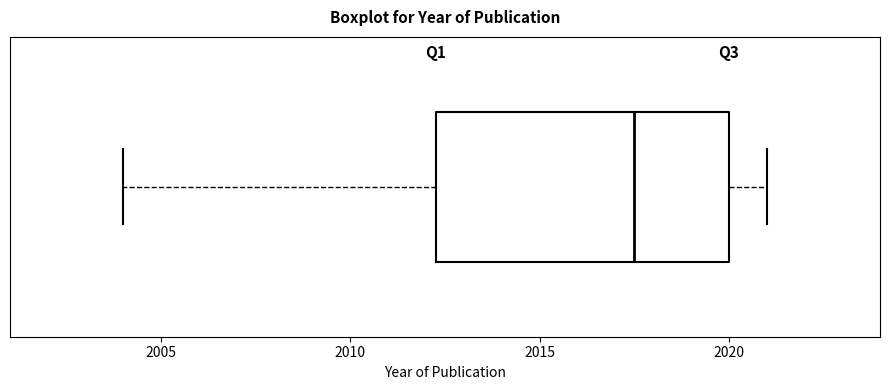

Transcribe this box plot: give where the median line is, the range the box spans, and where the two whiskers end, as read against the x-axis. The values are not printed on the chart, so give them approximately, as read against the axis.

median 2017.5, box 2012.5 to 2020.0, whiskers 2004.0 to 2021.0